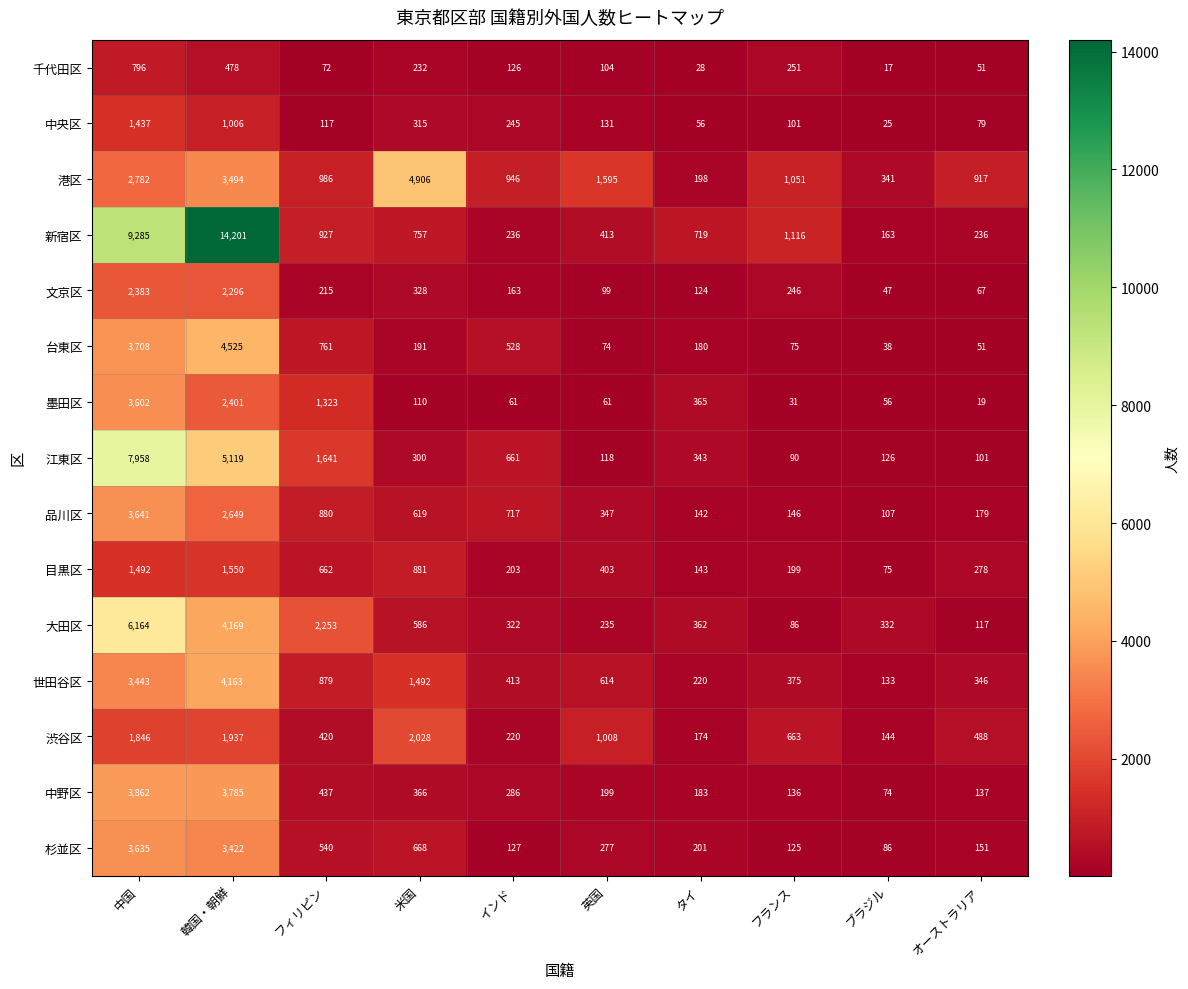

What is the difference between the highest and lowest values at インド?

885